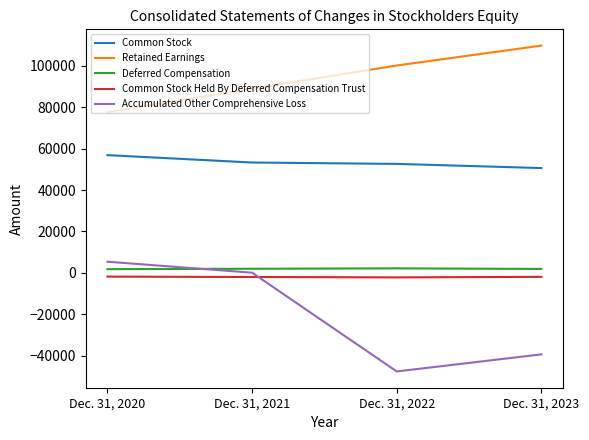

The value of Accumulated Other Comprehensive Loss at Dec. 31, 2023 is -11660. True or false?

False